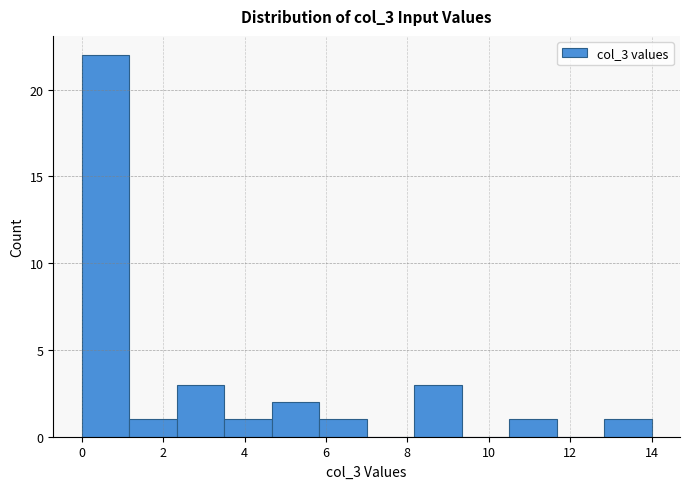

Over which range of the x-axis is the bar tallest?

0.0 to 1.2